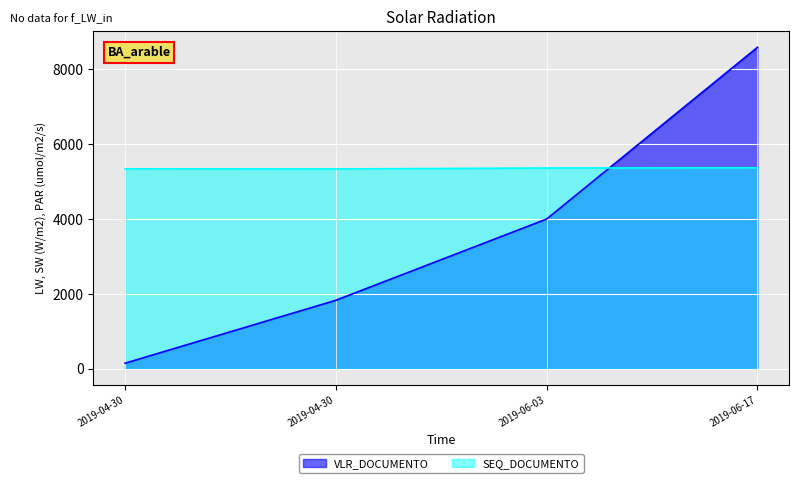

At which label does VLR_DOCUMENTO reach its minimum?

2019-04-30